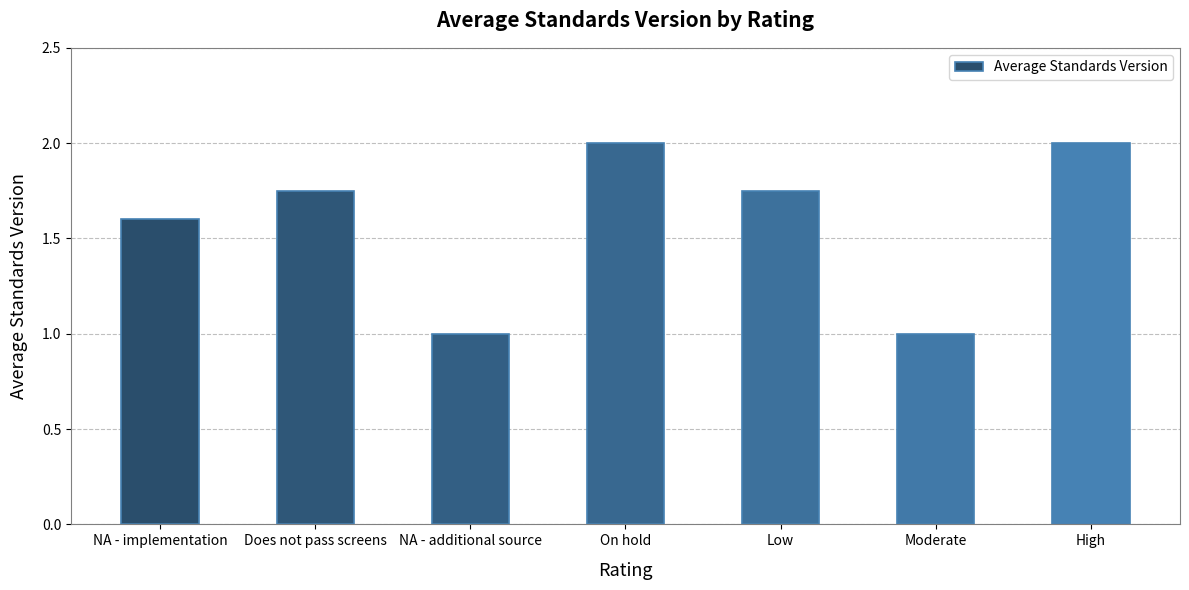

What is the maximum value shown in the chart?

2.0